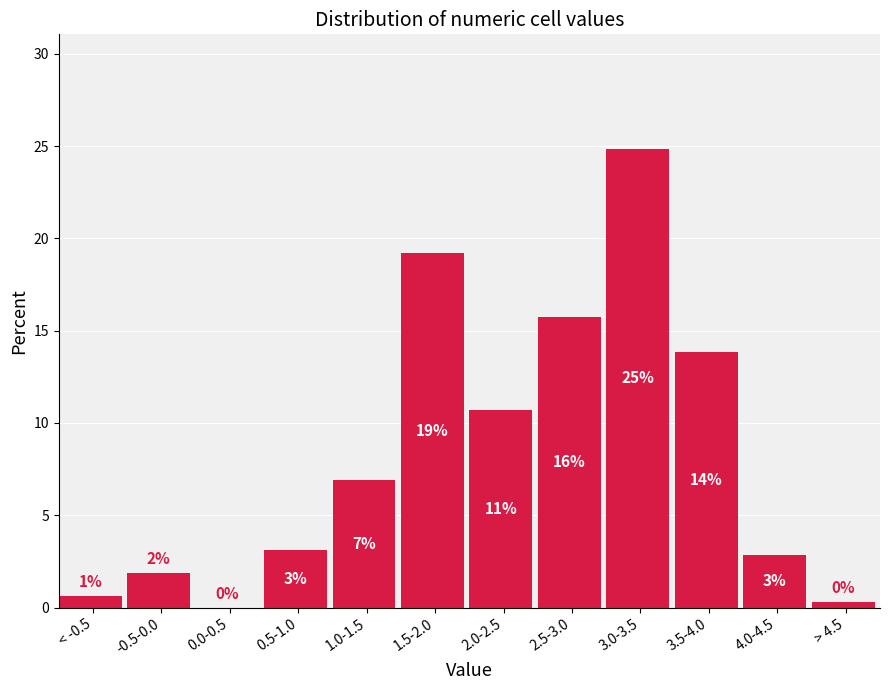

Are the bars horizontal?

No